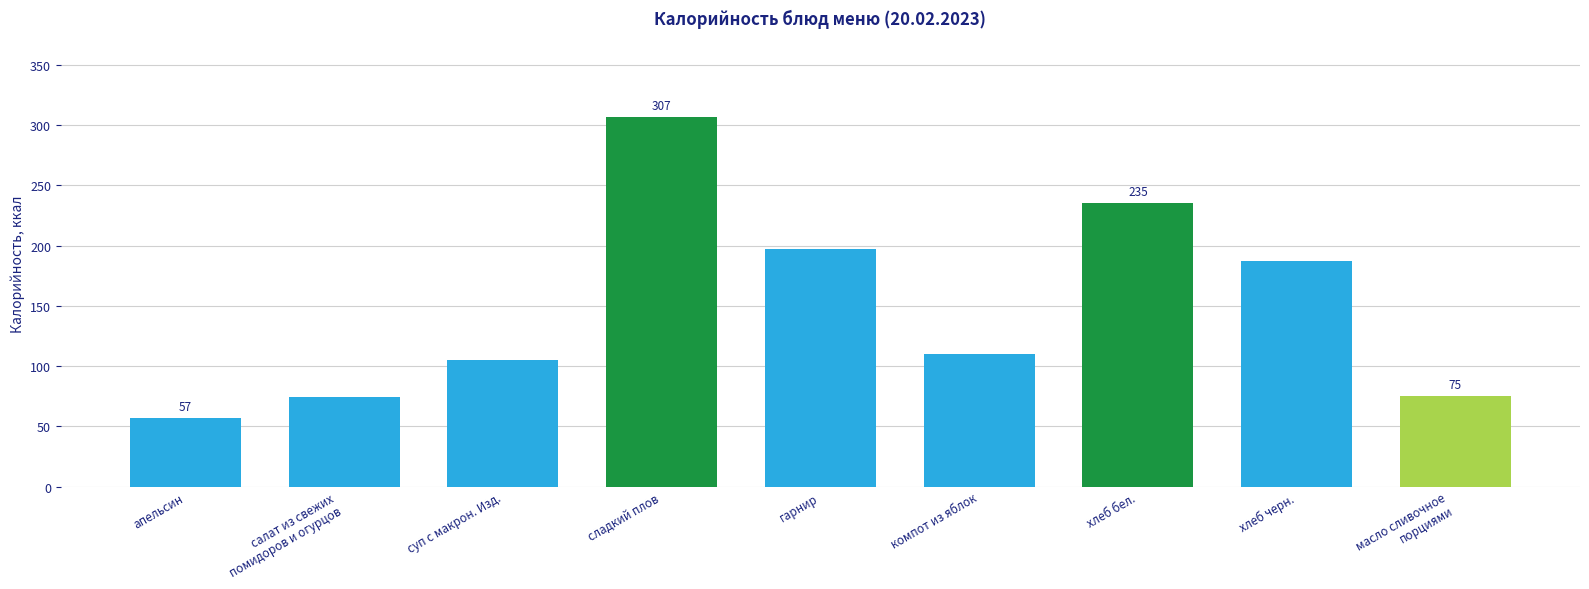

Where is the data nearest to the value 182?

хлеб черн.